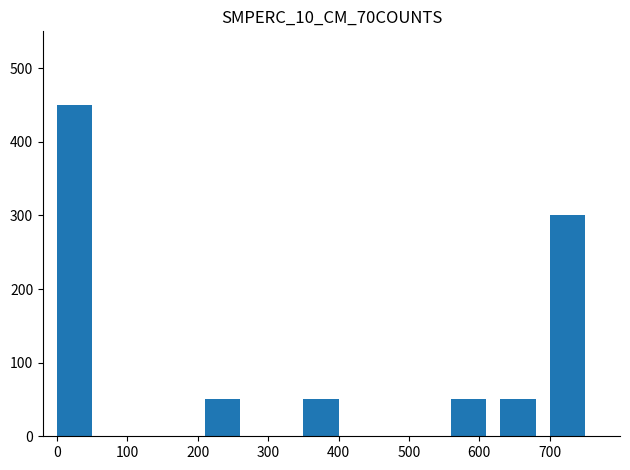

Count the number of data series in this chart.

1